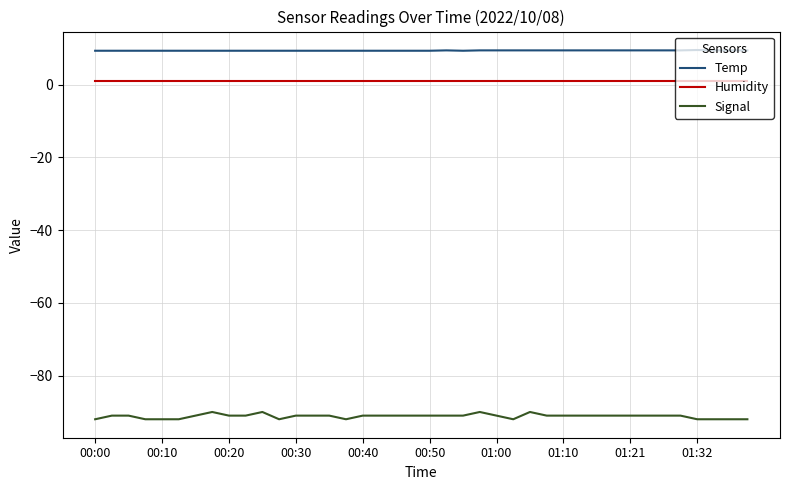

Which series has the largest range (max minus min)?

Signal